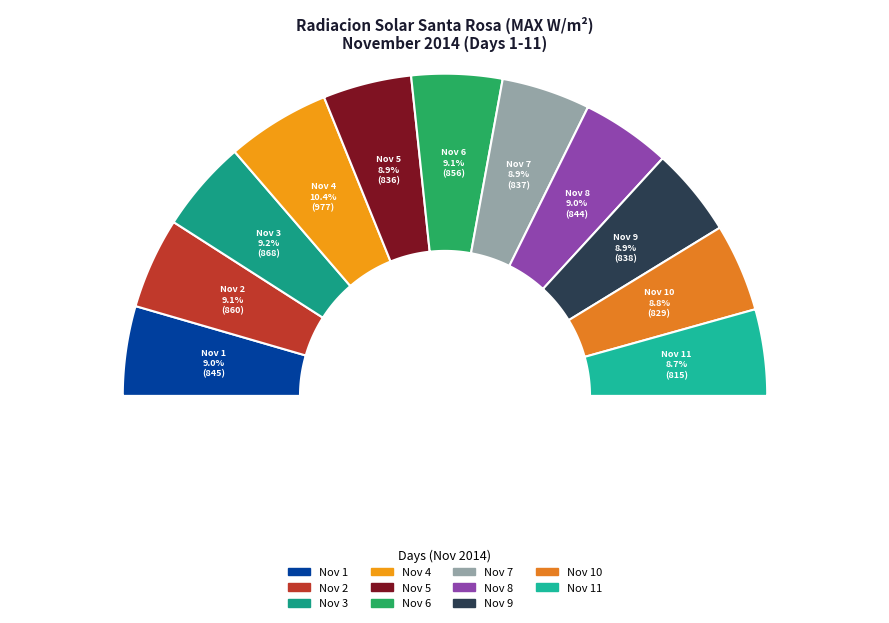

Count the number of slices in the pie.

11